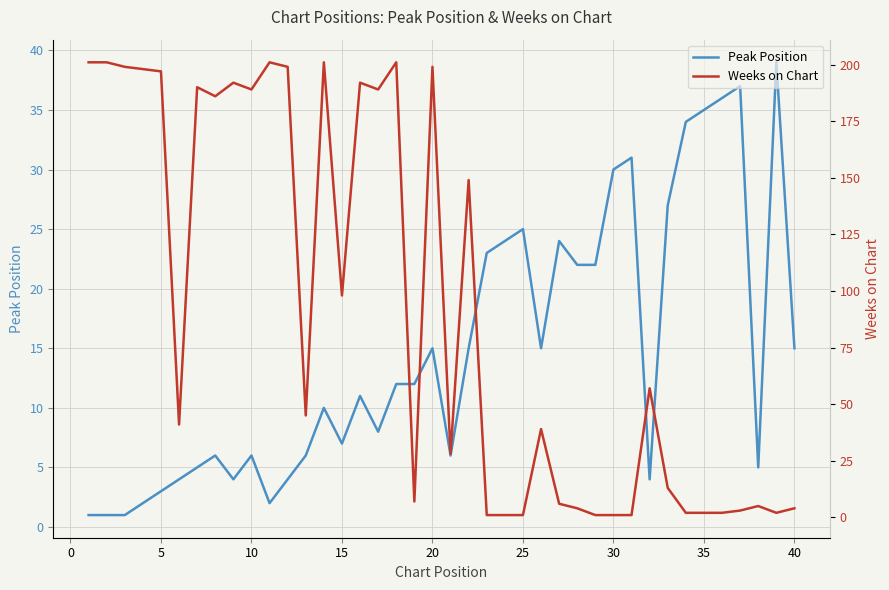

True or false: Peak Position has a value of 30 at 30.

True